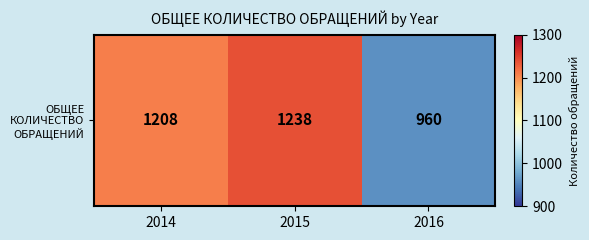

Where does the data first go above 1208?

2015